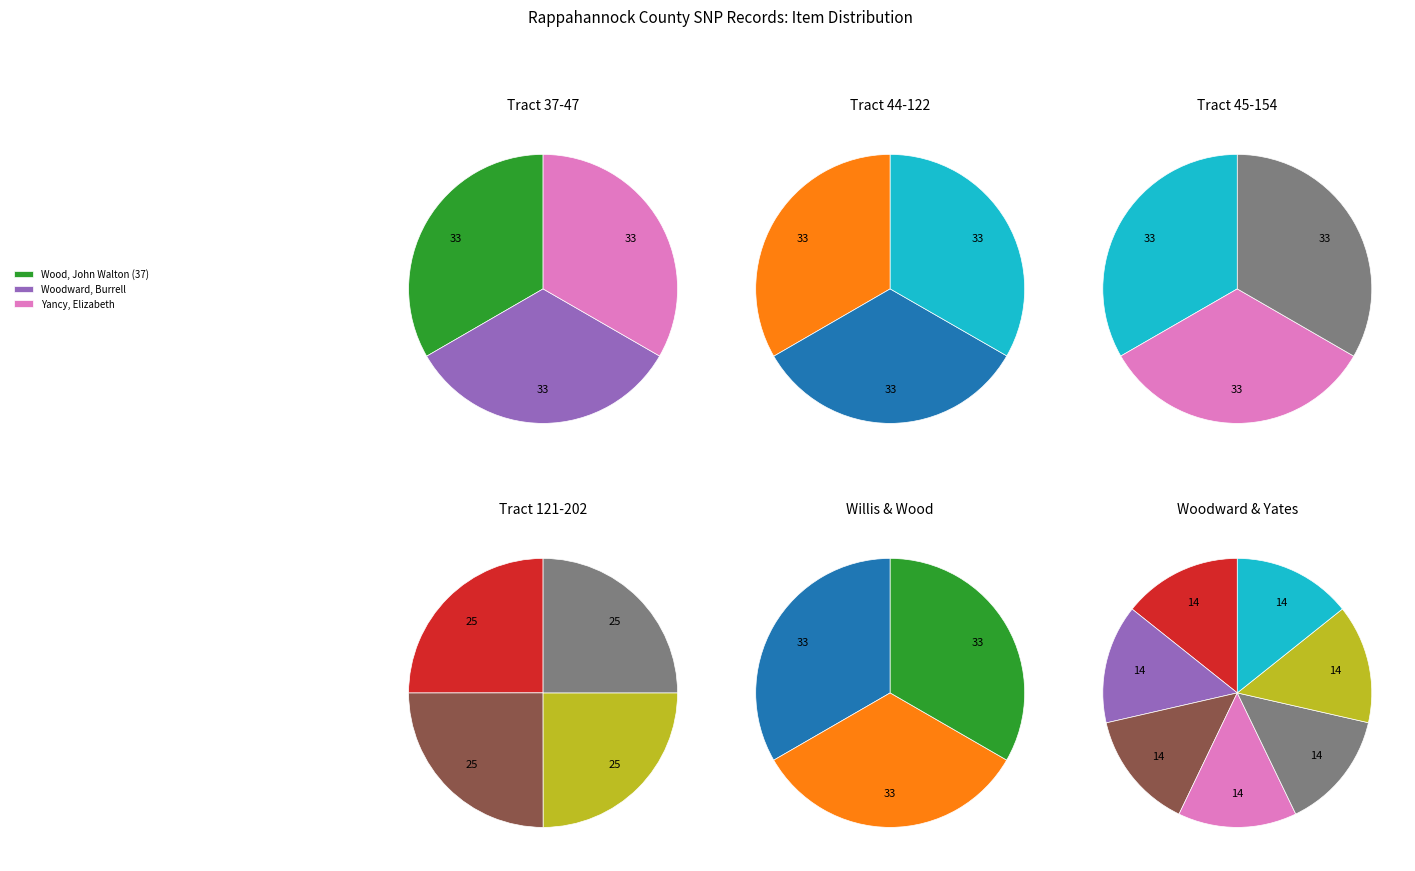

The Yates, CW Trustee (202) slice represents 1% of the pie. True or false?

False